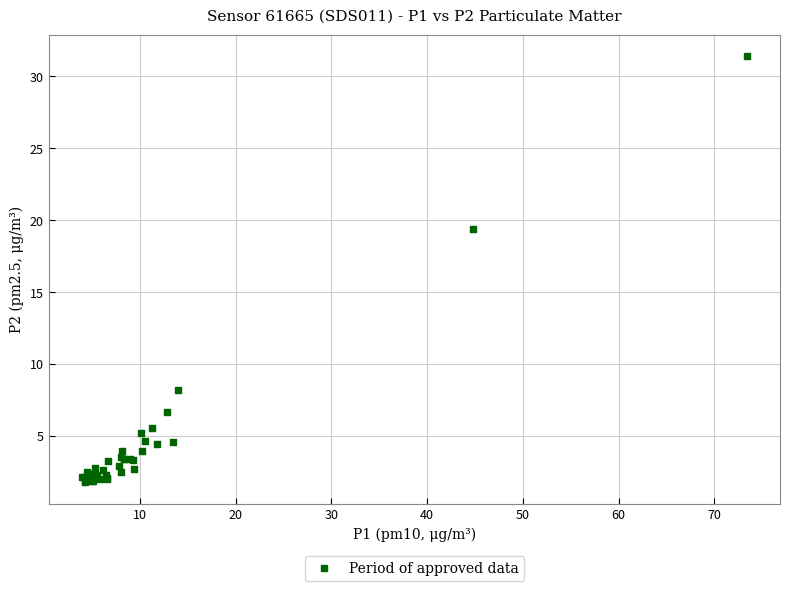

What Y value in the scatter plot is closest to 16?

19.4